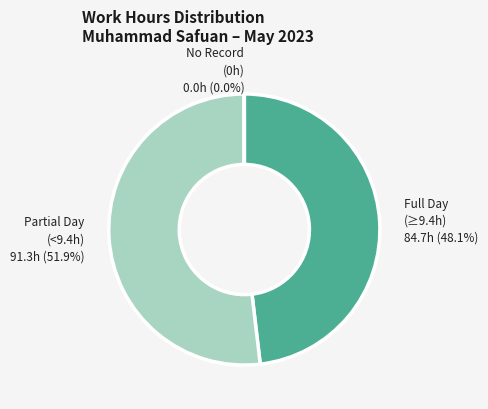

Is there any slice that represents more than half of the pie?

Yes